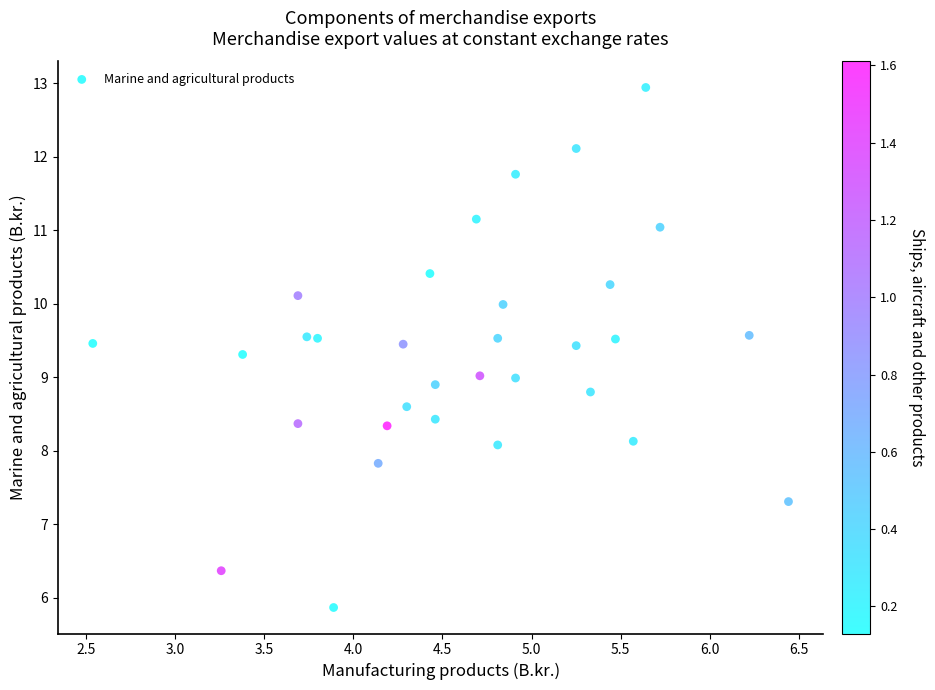

What is the range of Y values (max minus min)?

7.1